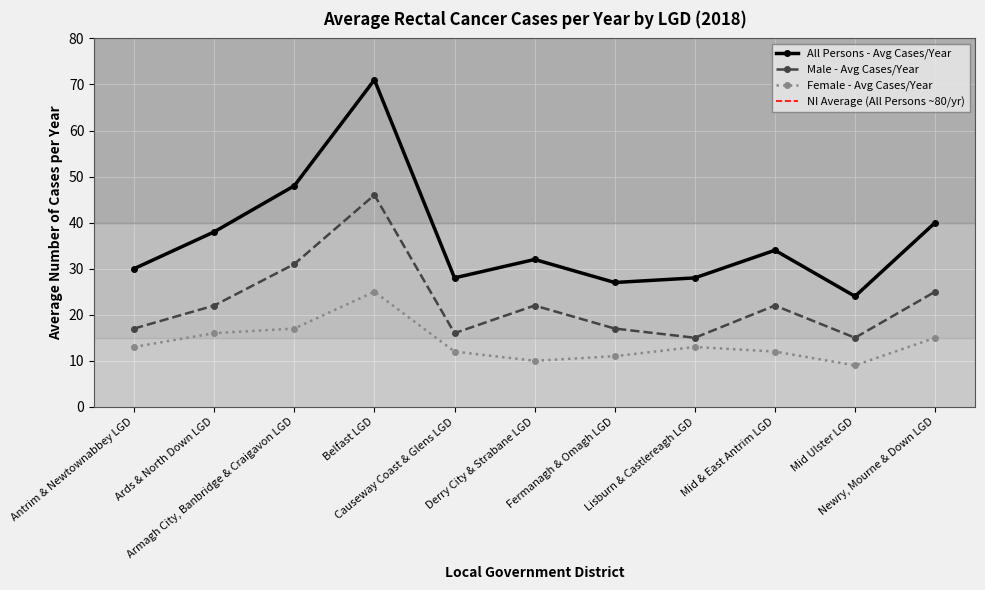

True or false: Female - Avg Cases/Year and All Persons - Avg Cases/Year cross at least once.

False